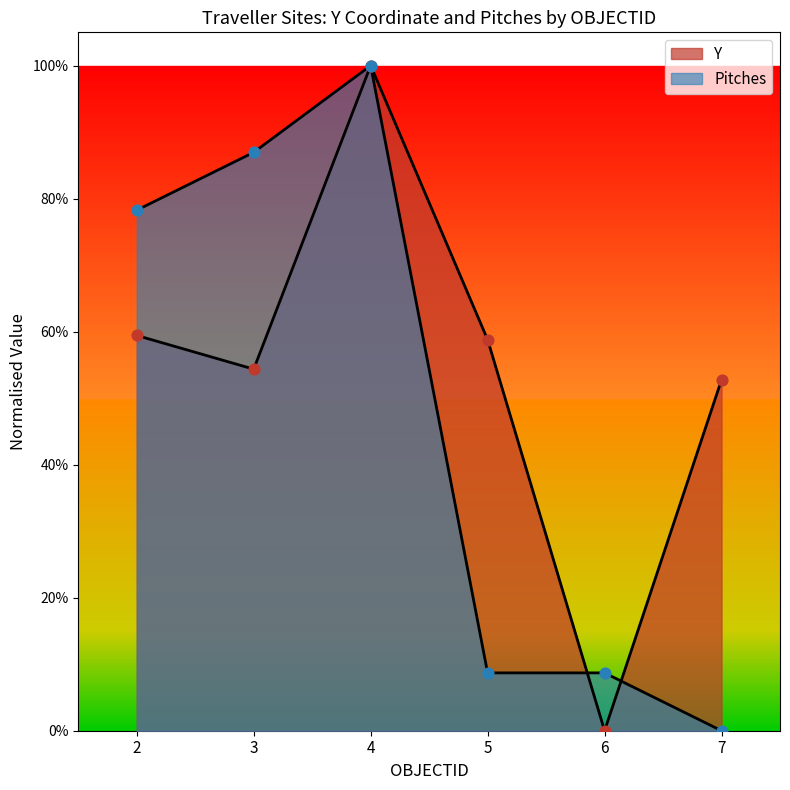

Which series reaches the minimum Y coordinate?

Y